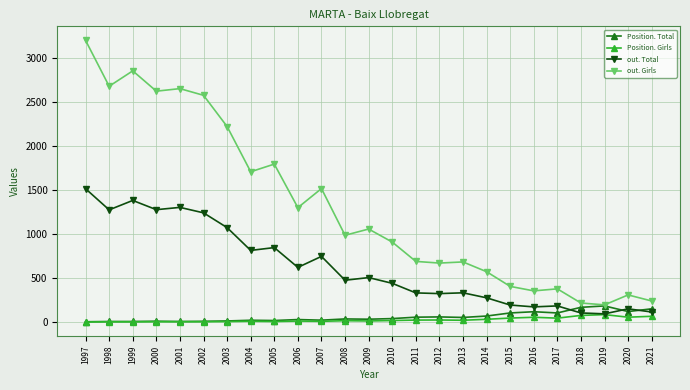

What is the lowest value of the out. Total series?

96